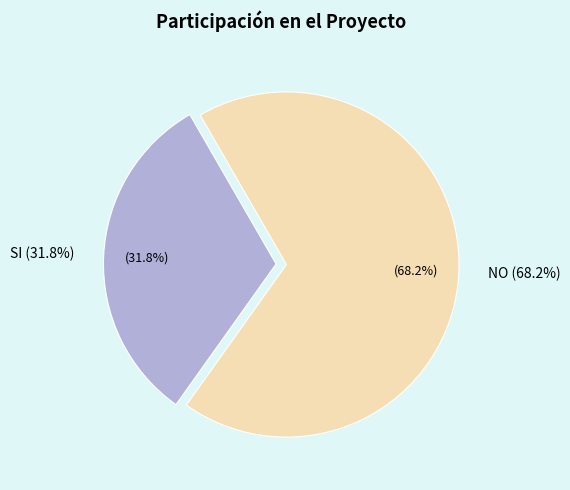

How many segments does this pie chart have?

2